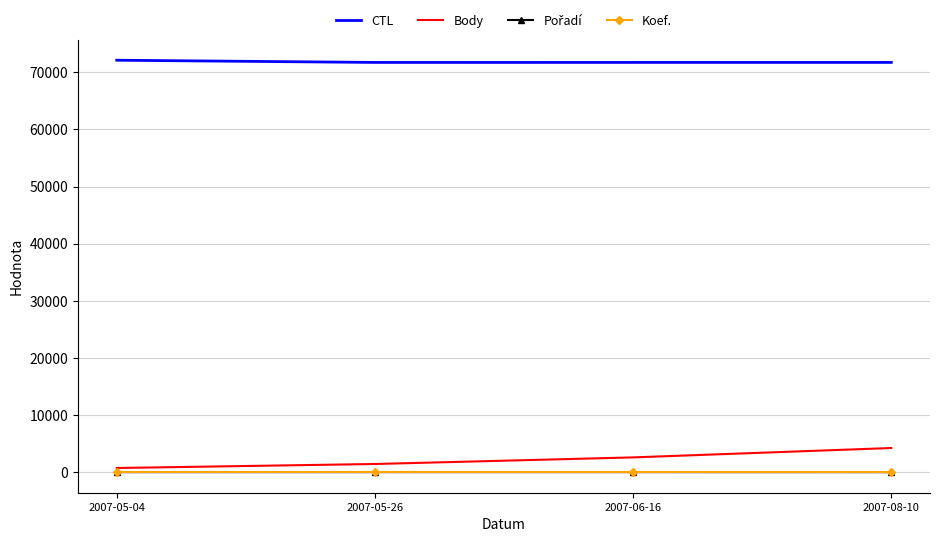

What is the difference between the maximum and minimum values in the Body series?

3500